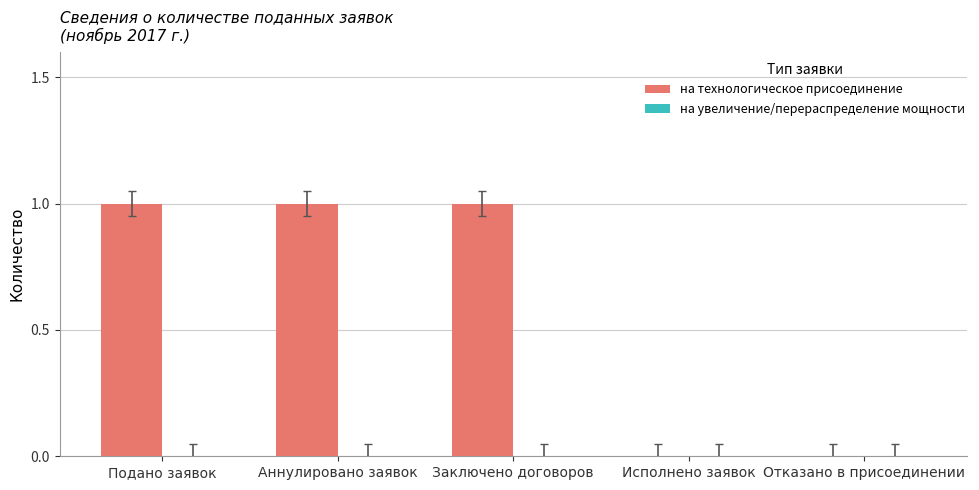

What is the sum of all values?

3